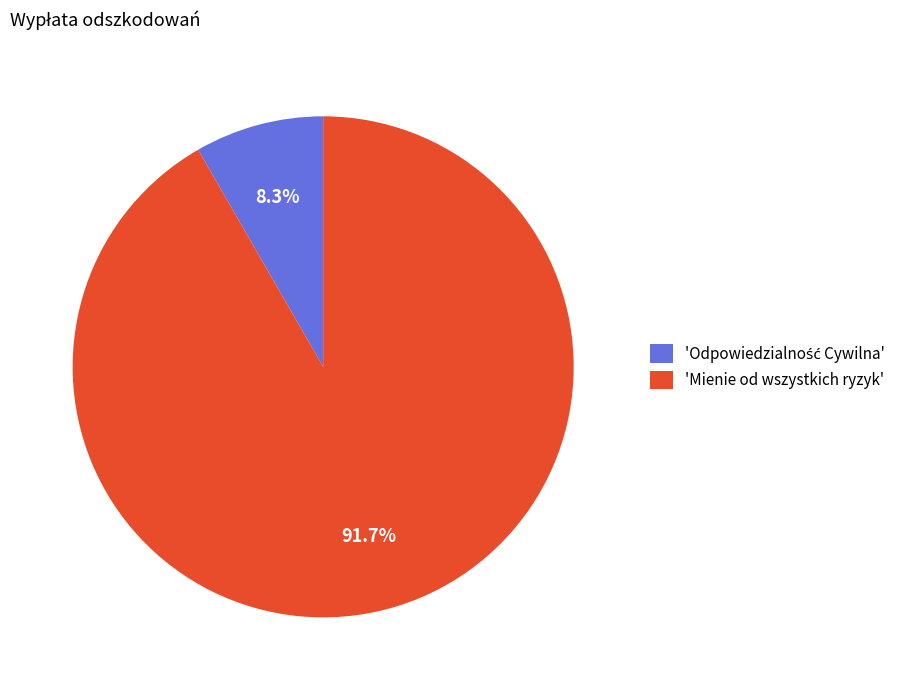

How many slices are in this pie chart?

2